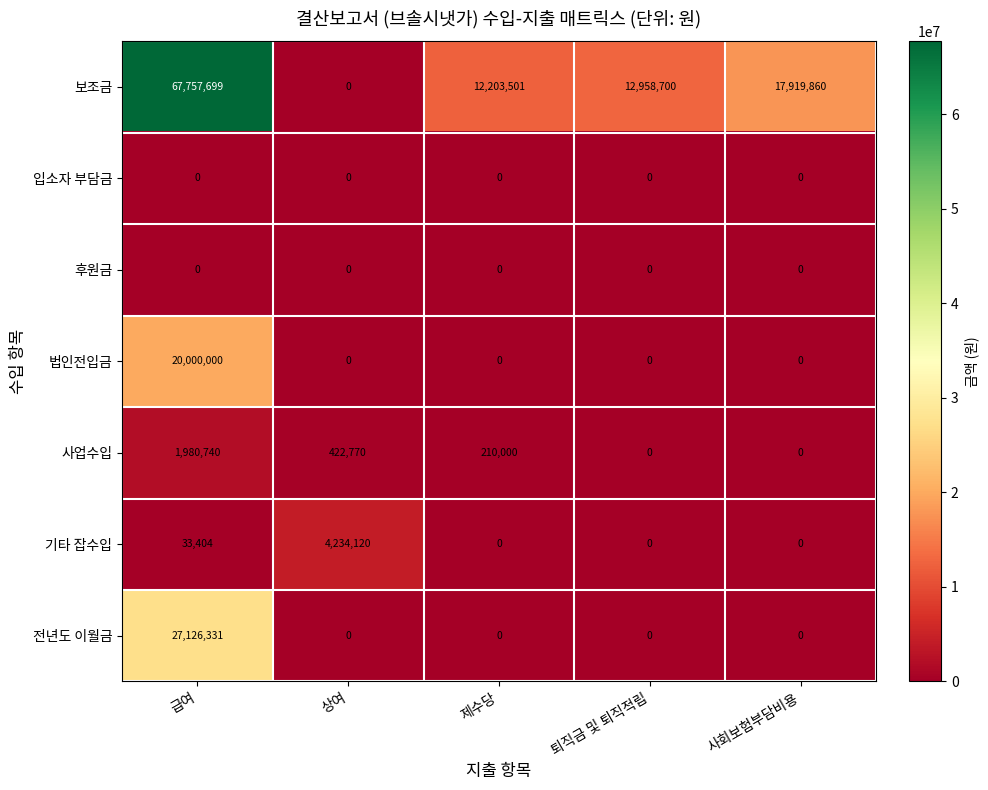

Count the number of data series in this chart.

7